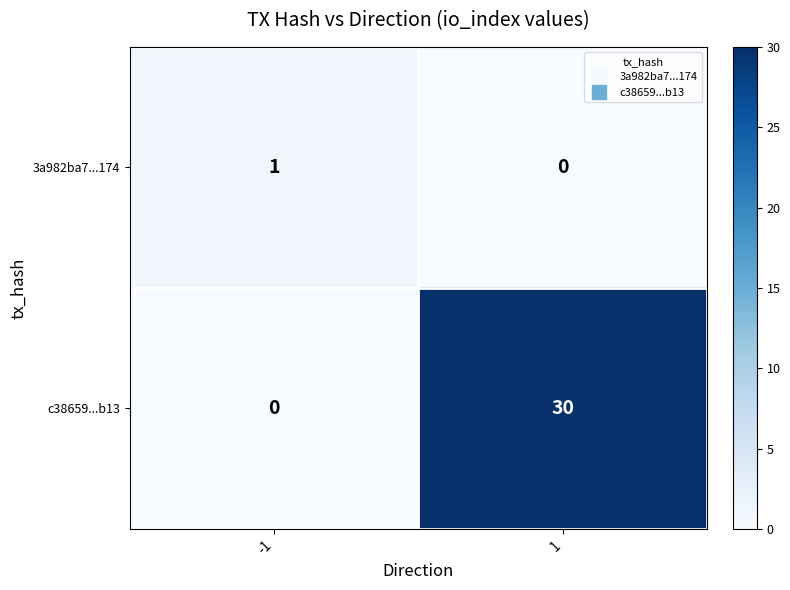

What is the highest value of the c38659...b13 series?

30